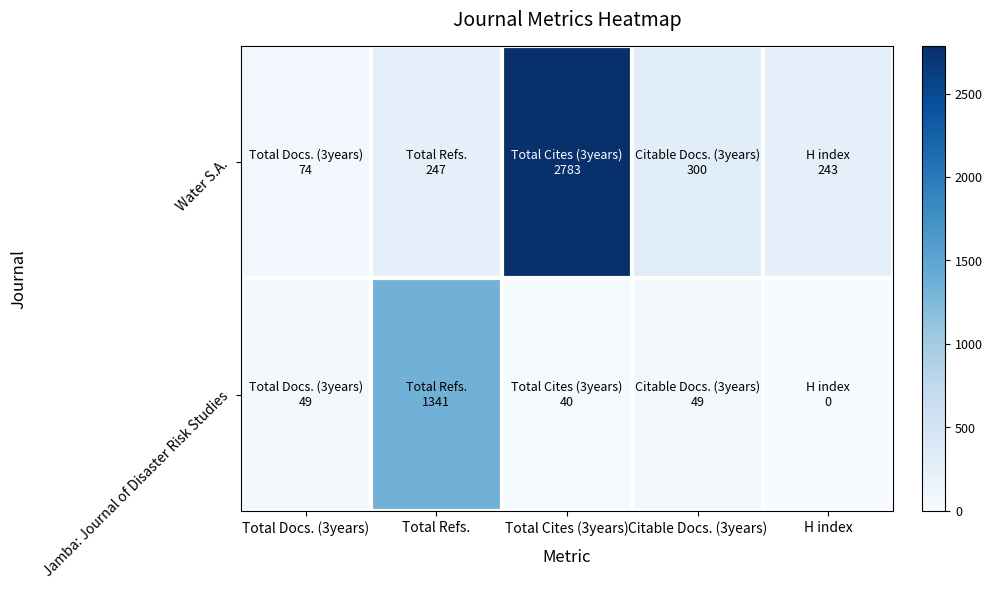

Reading right to left, transcribe all the data shown in this chart.

Water S.A.: H index=243	Citable Docs. (3years)=300	Total Cites (3years)=2783	Total Refs.=247	Total Docs. (3years)=74
Jamba: Journal of Disaster Risk Studies: H index=0	Citable Docs. (3years)=49	Total Cites (3years)=40	Total Refs.=1341	Total Docs. (3years)=49